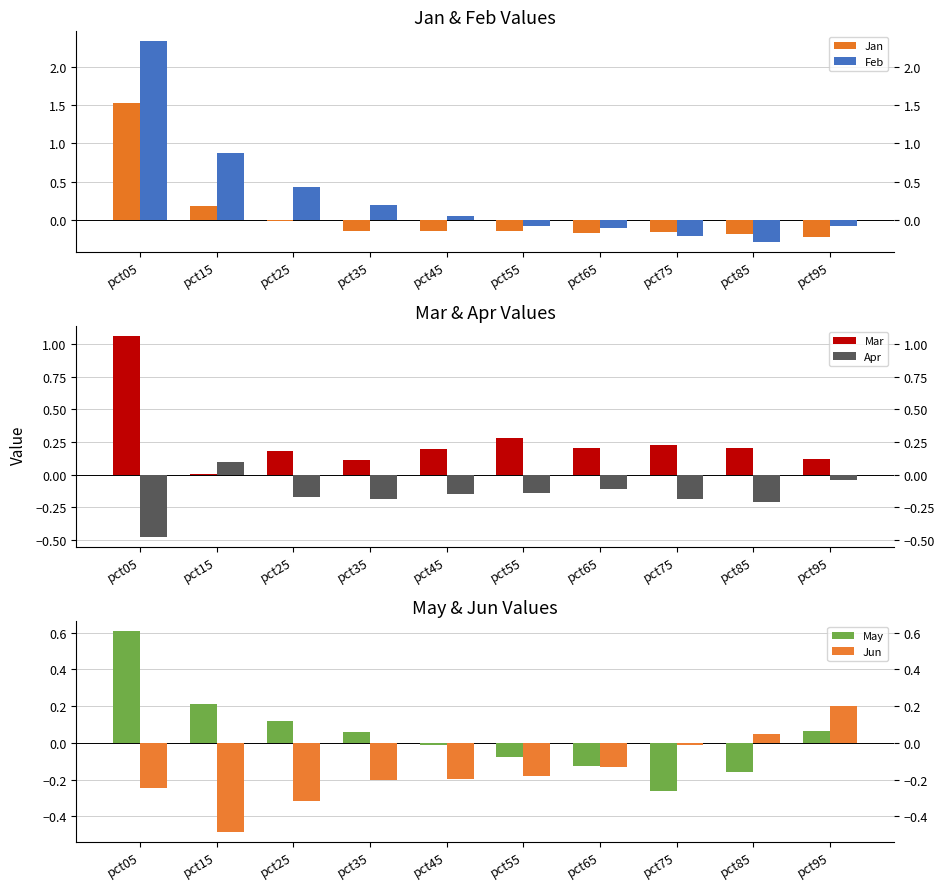

Which series has the largest range (max minus min)?

Feb